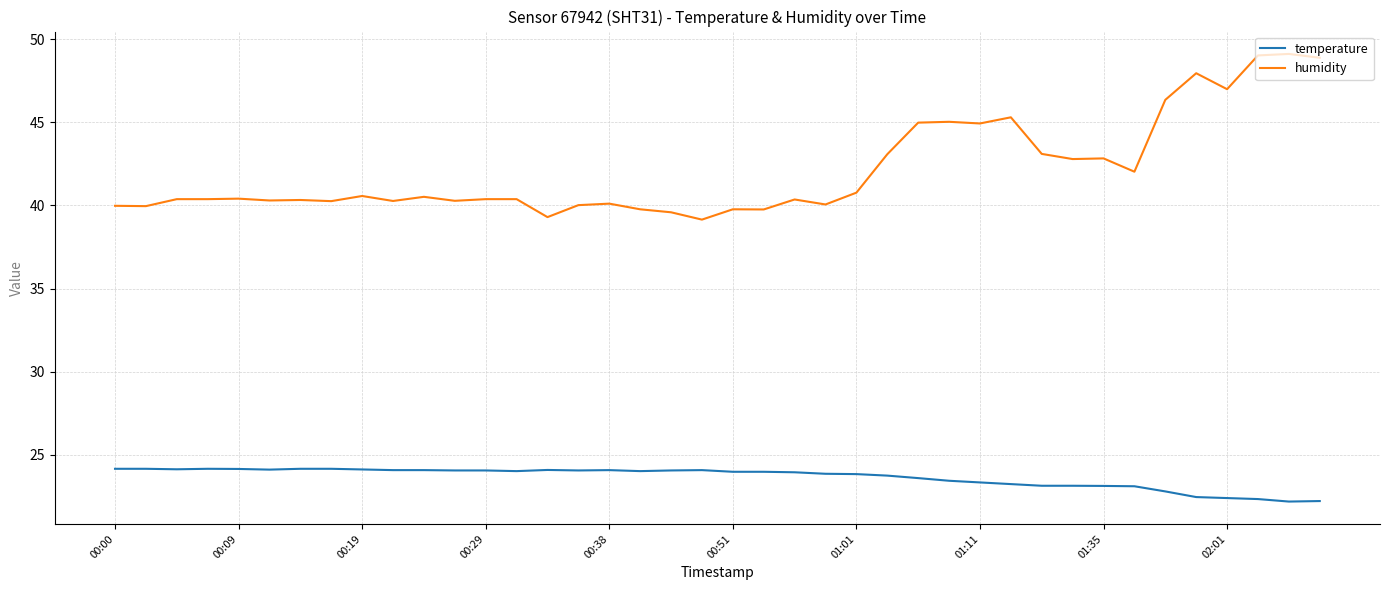

True or false: humidity and temperature cross at least once.

False